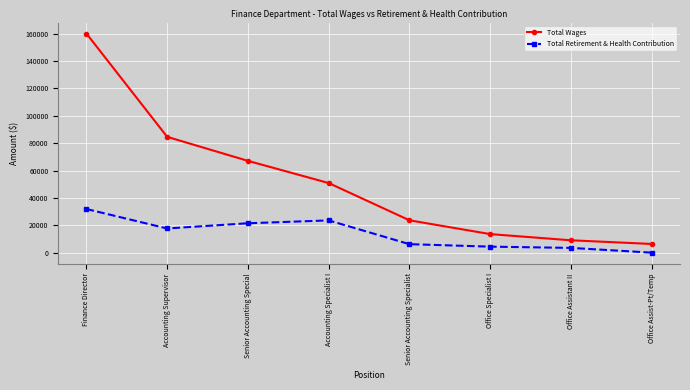

How many distinct data groups are displayed?

2